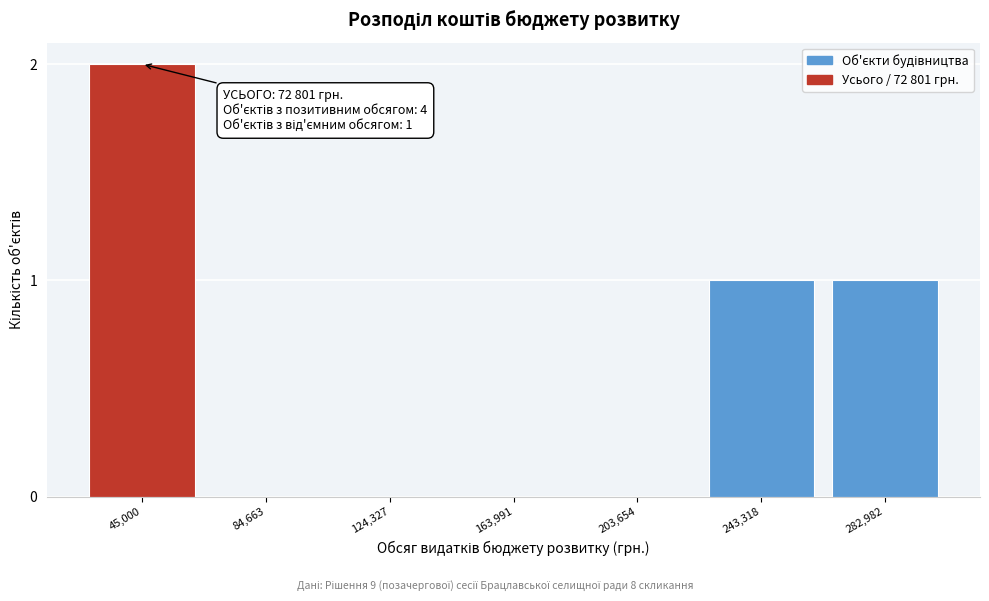

Reading left to right, list all the values displayed in this chart.

45,000=2	84,663=0	124,327=0	163,991=0	203,654=0	243,318=1	282,982=1